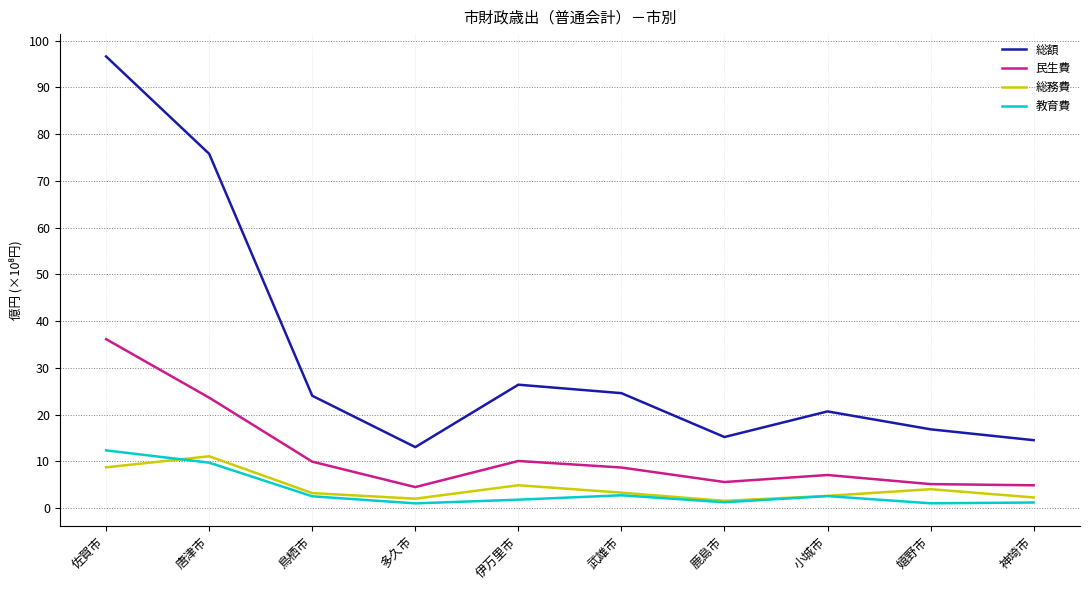

At how many categories does at least one series exceed 41?

2